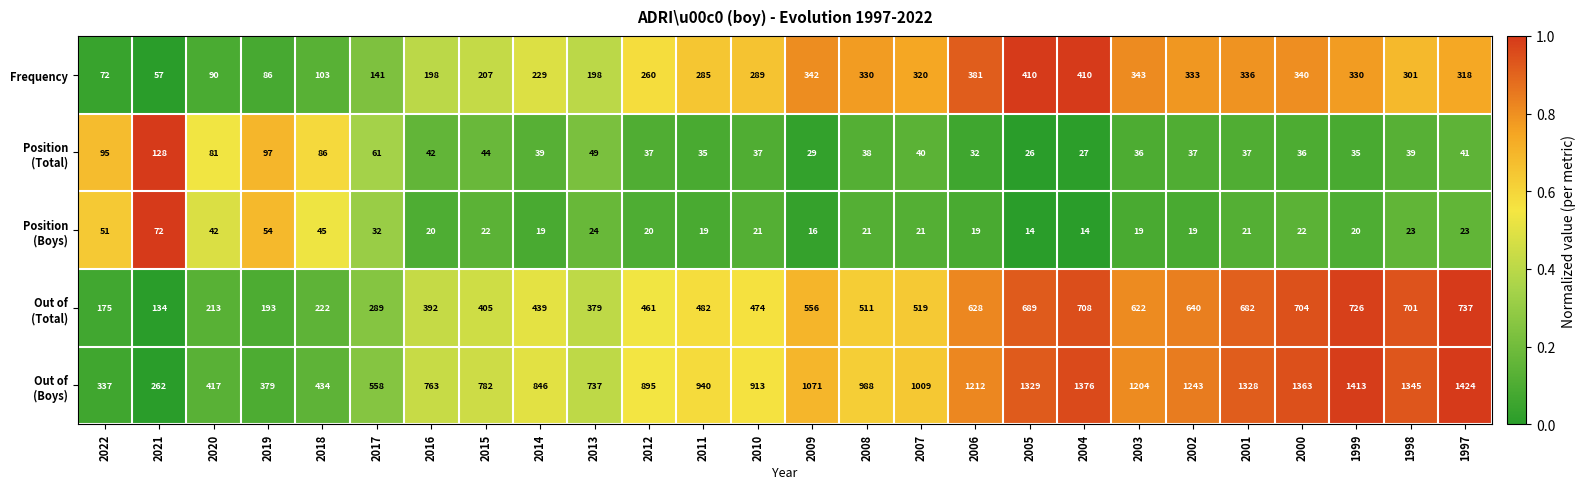

Where does the Frequency series first go above 301?

2009